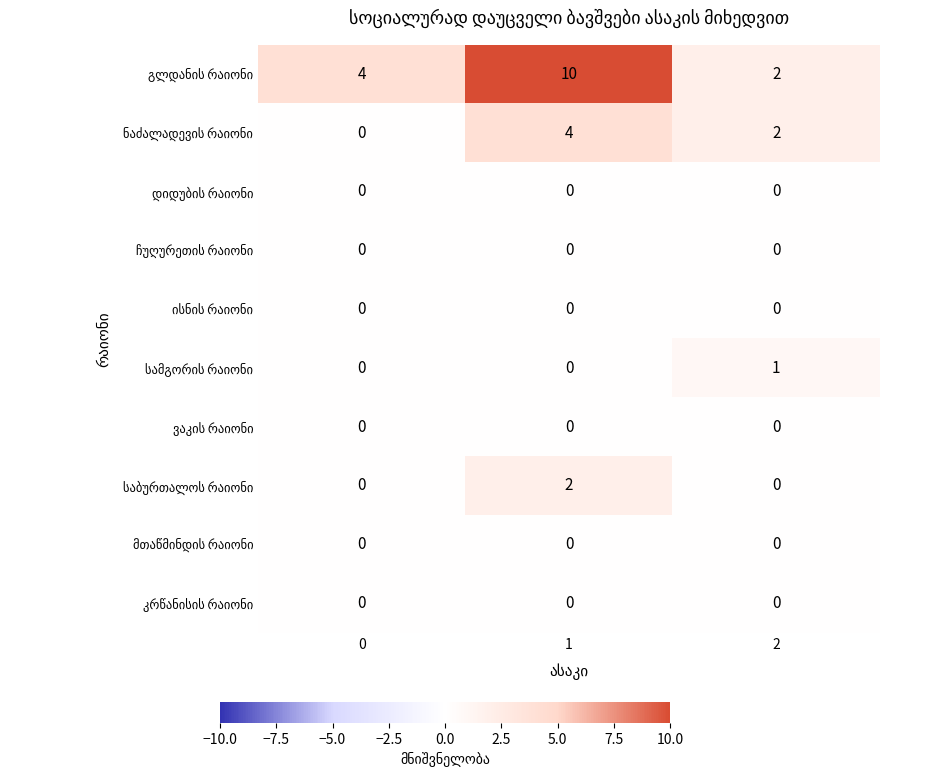

How many distinct data groups are displayed?

10